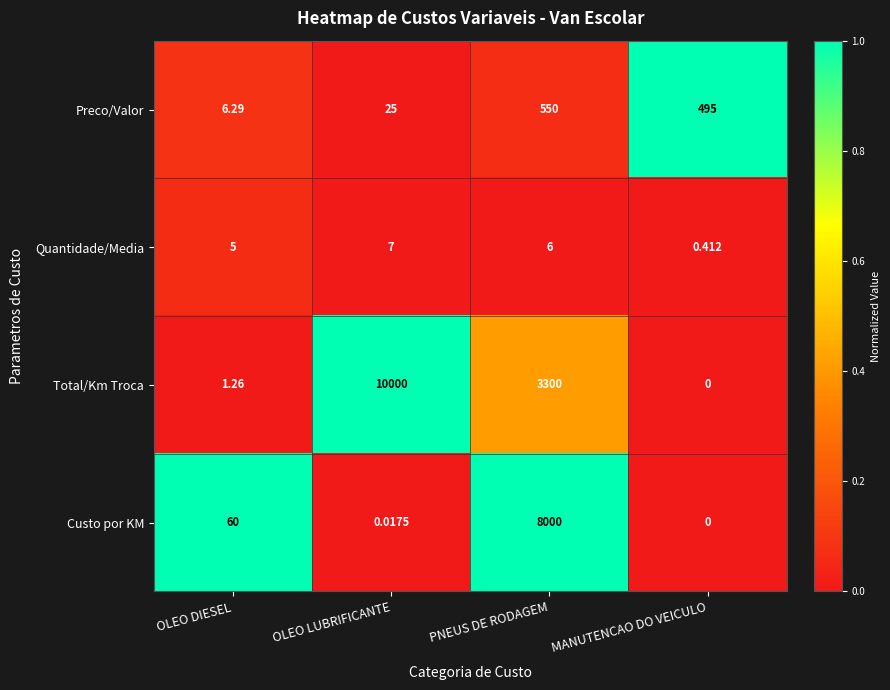

Where does the Quantidade/Media series first go above 6?

OLEO LUBRIFICANTE